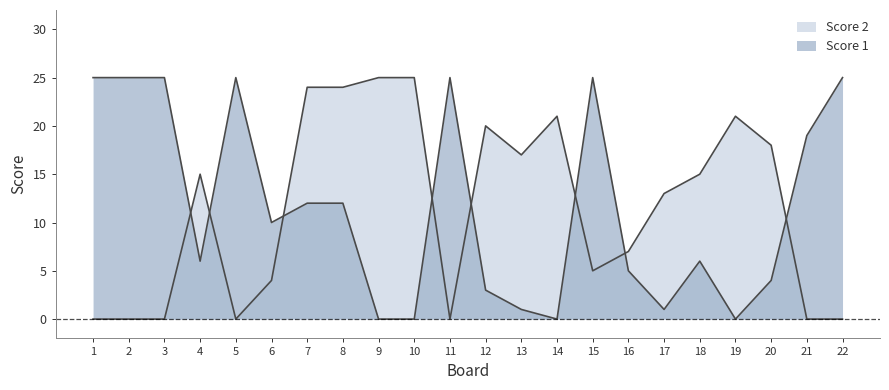

At which category does Score 1 reach its first local peak?

5